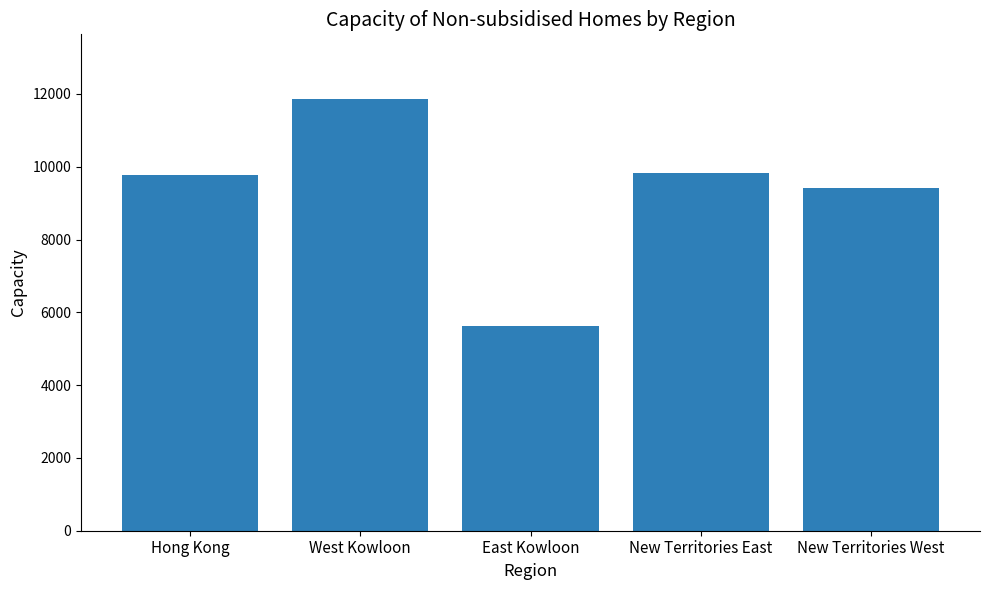

The value at New Territories West is 14340. True or false?

False